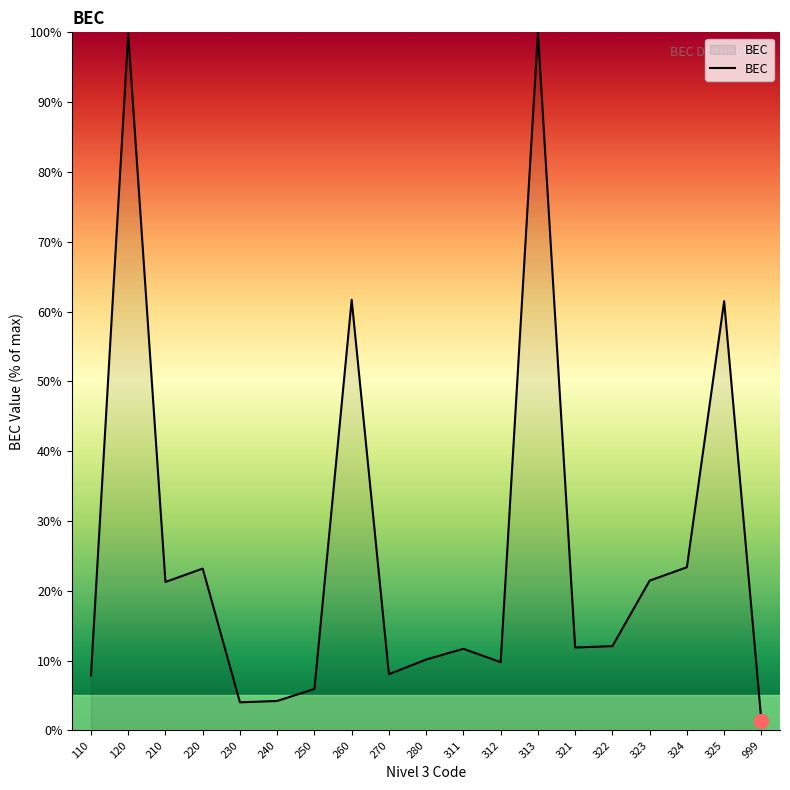

What is the minimum value shown in the chart?

1.3